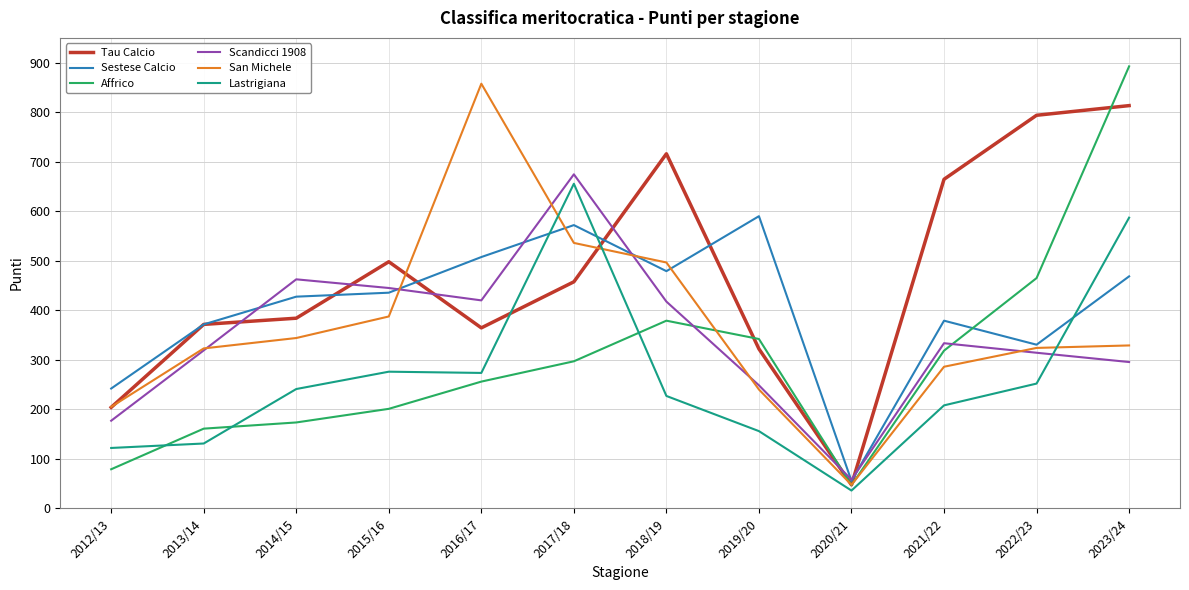

True or false: Lastrigiana has more than 2 points higher than both neighbors.

False